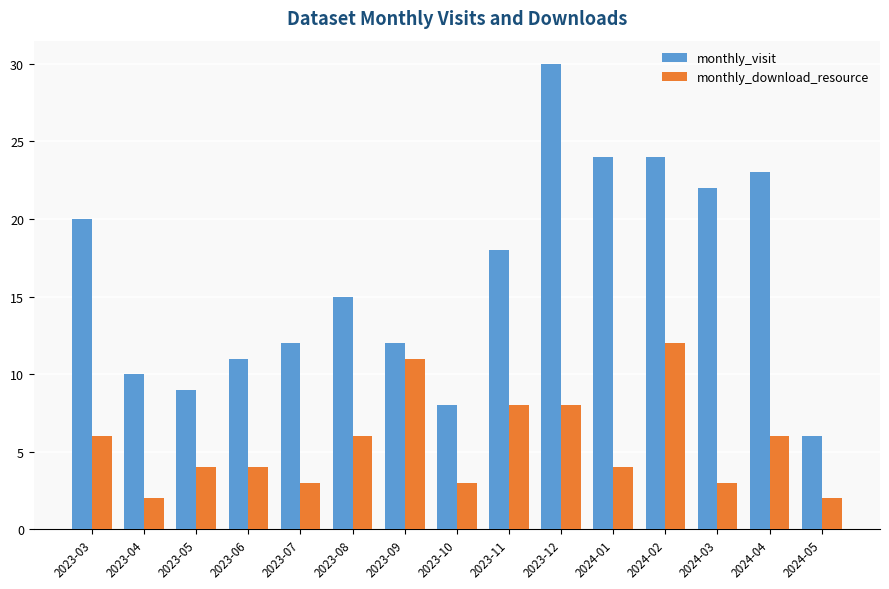

How many data points does each series have?

15